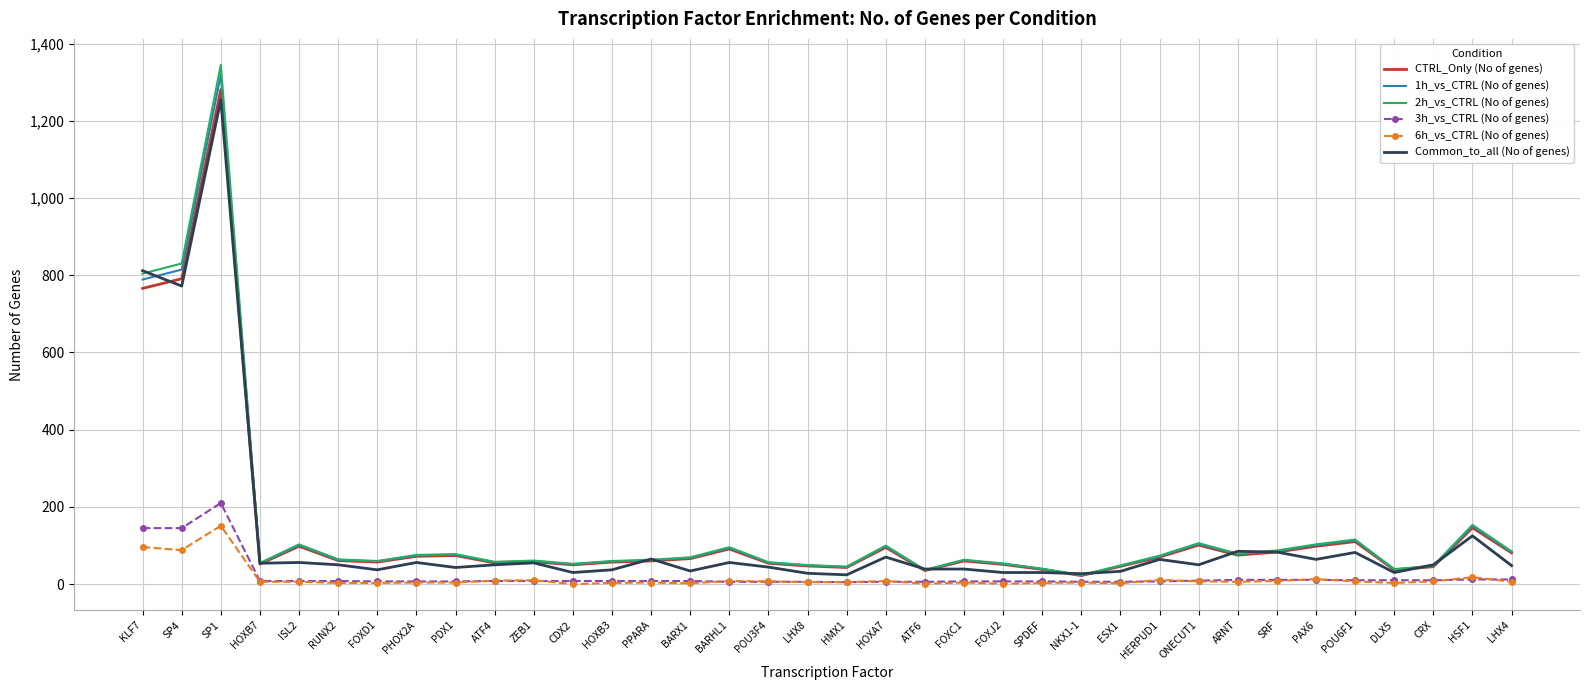

At which category does the chart reach its peak across all series?

SP1